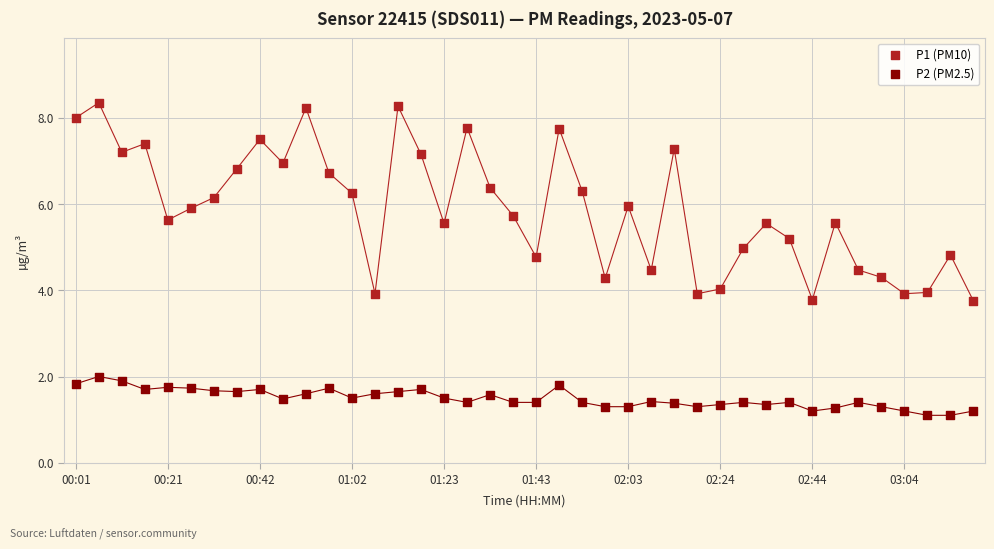

Which series has the largest Y range (max minus min)?

P1 (PM10)